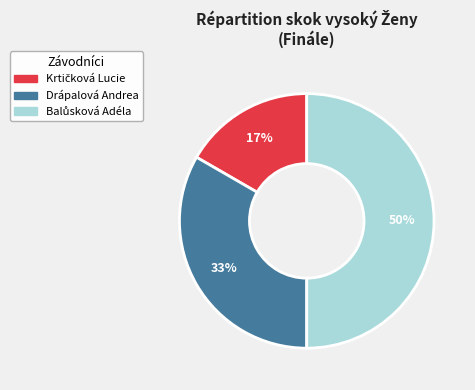

The Drápalová Andrea slice represents 33% of the pie. True or false?

True